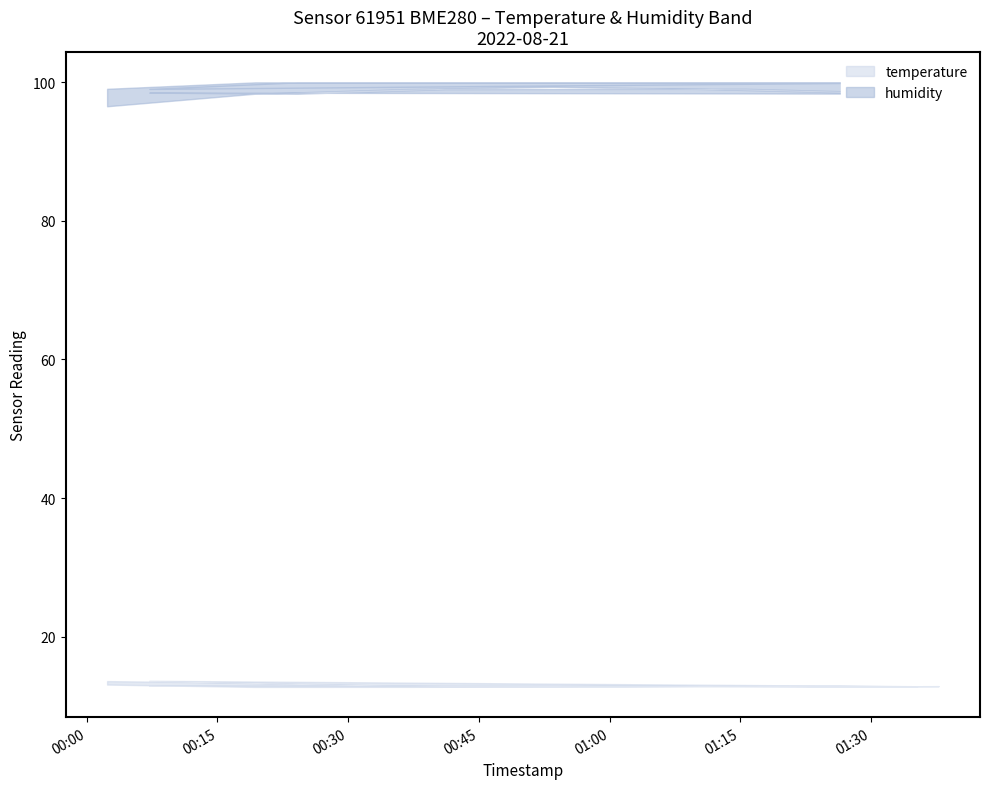

What is the approximate value of temperature_upper at 2022-08-21T00:19:19?

13.3